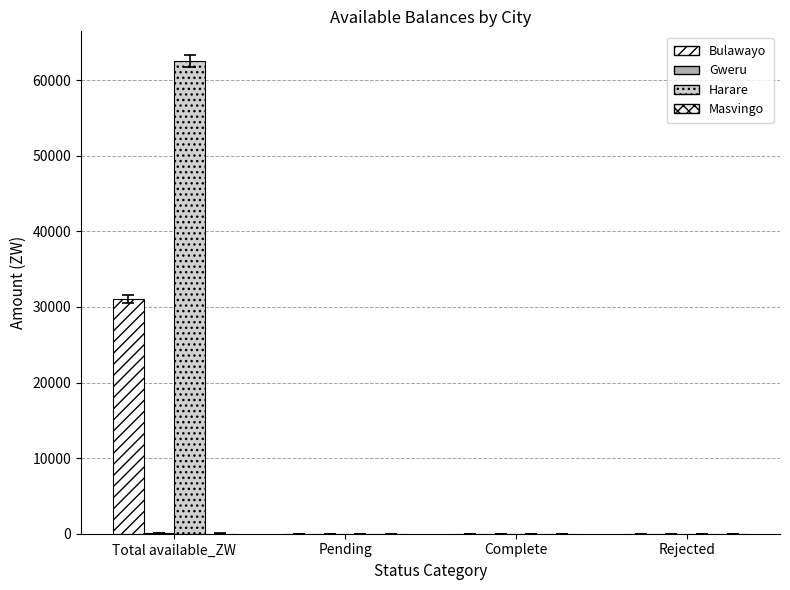

Reading left to right, extract all data points from this chart.

Bulawayo: 31071.3	0.0	0.0	0.0
Gweru: 137.0	0.0	0.0	0.0
Harare: 62490.4	0.0	0.0	0.0
Masvingo: 28.9	0.0	0.0	0.0